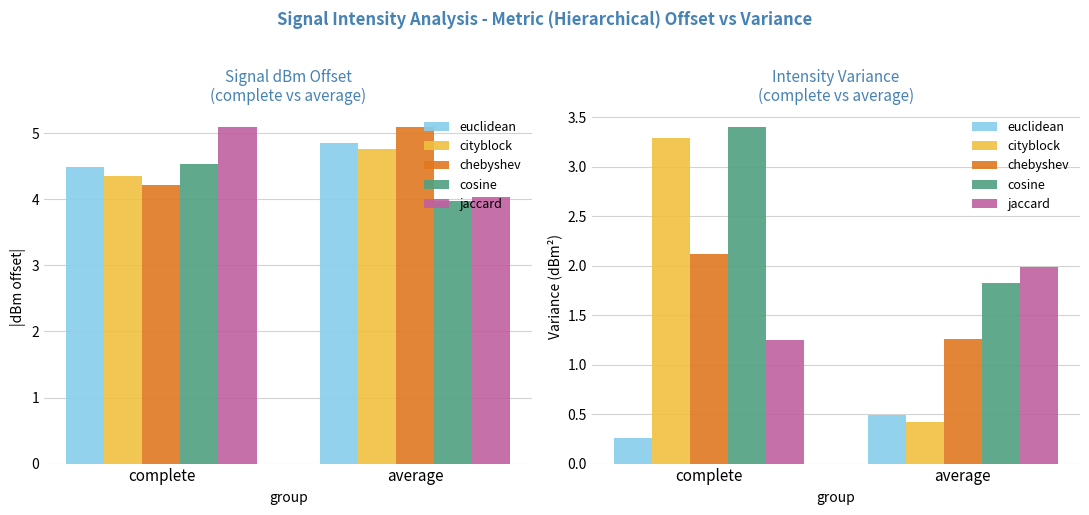

What is the highest value of the jaccard series?

2.0